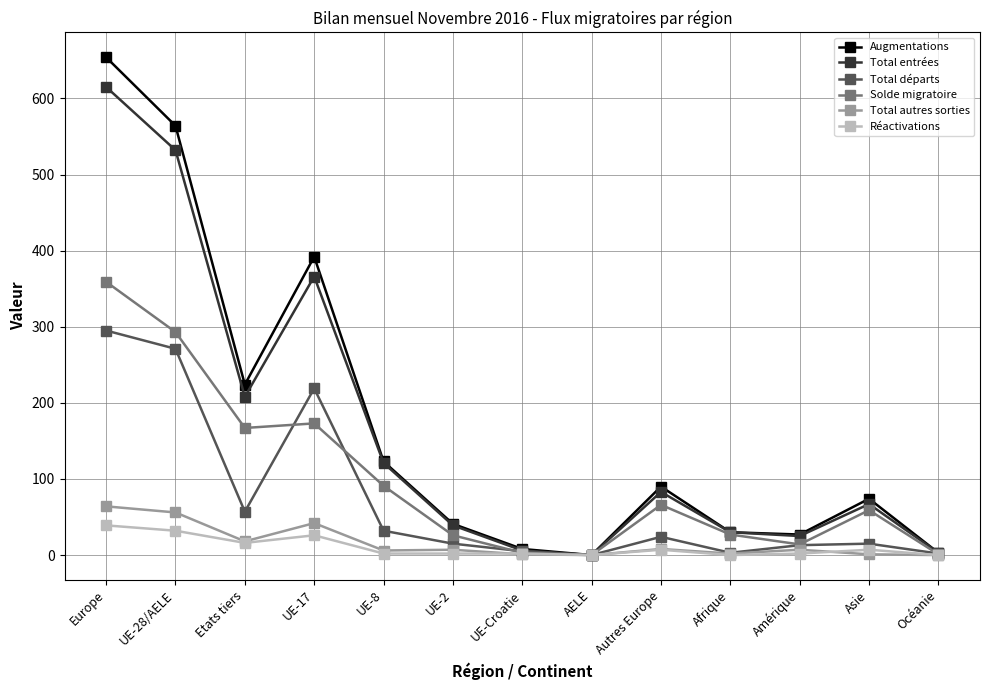

How many positive values does the Augmentations series have?

12